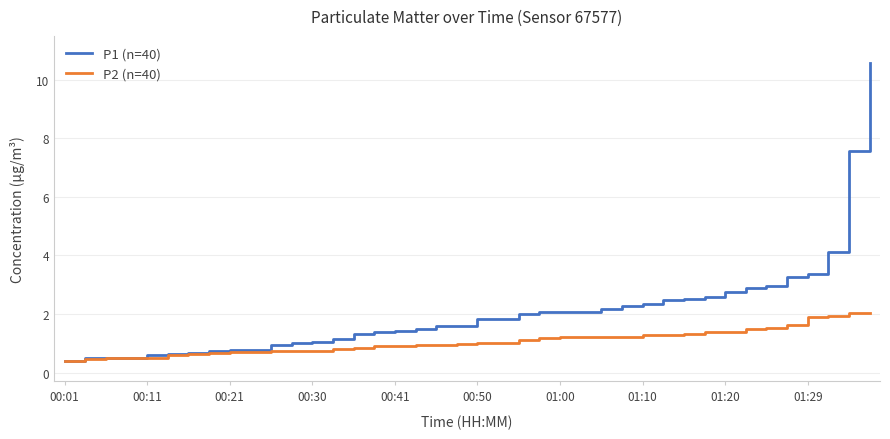

What is the lowest value of the P2 (n=40) series?

0.4